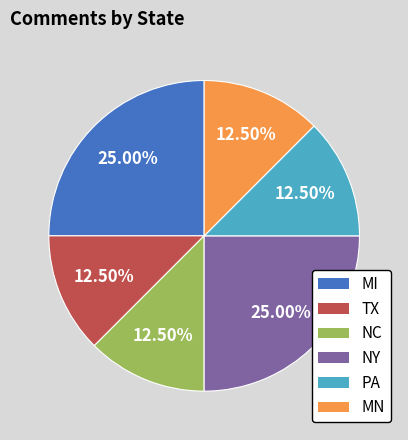

To the nearest percent, what is the average slice percentage?

17%